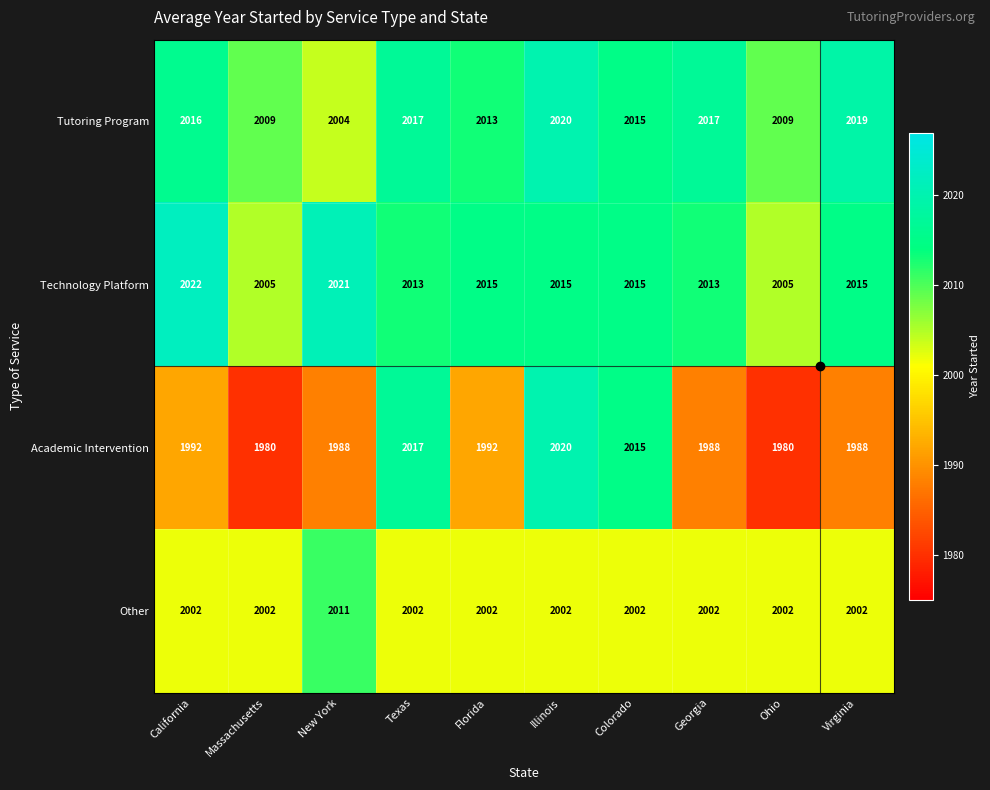

At how many categories does at least one series exceed 2003?

10